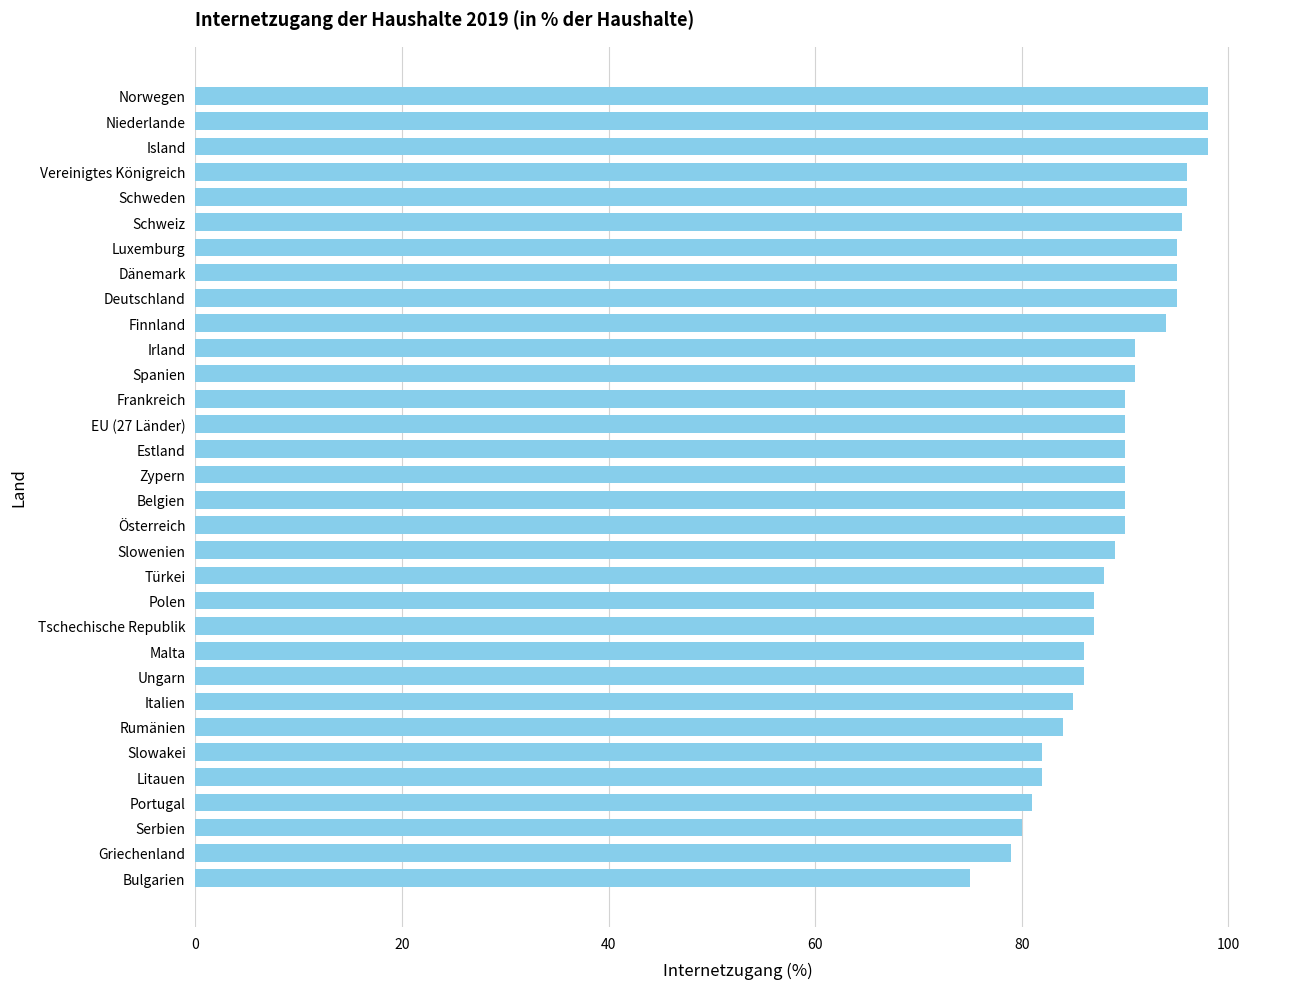

Approximately how many times larger is the value at Österreich compared to Griechenland?

1.1